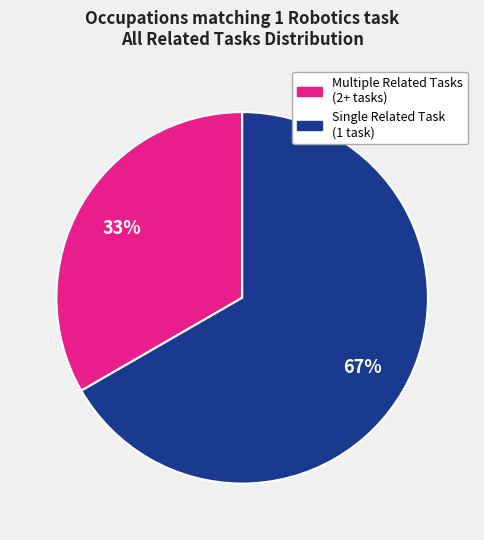

Is there a majority slice in this chart?

Yes